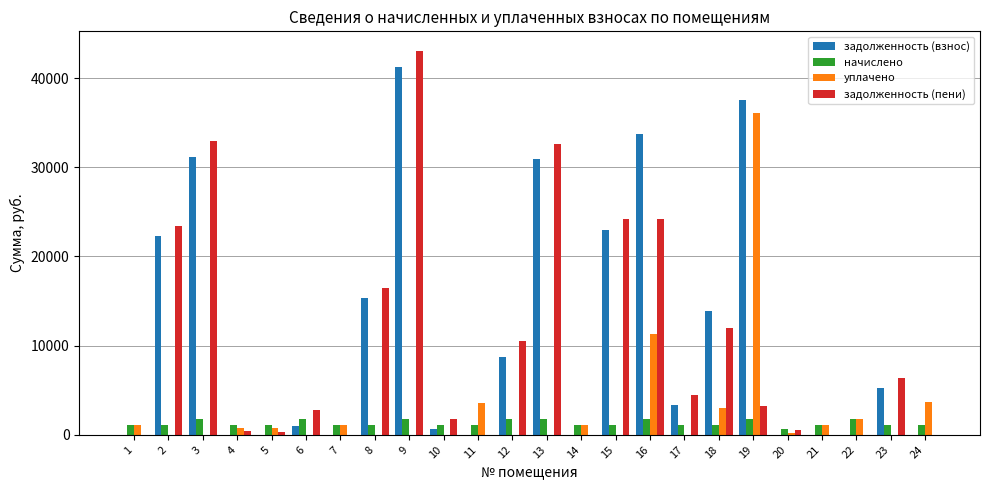

At which label does задолженность (пени) reach its peak?

9